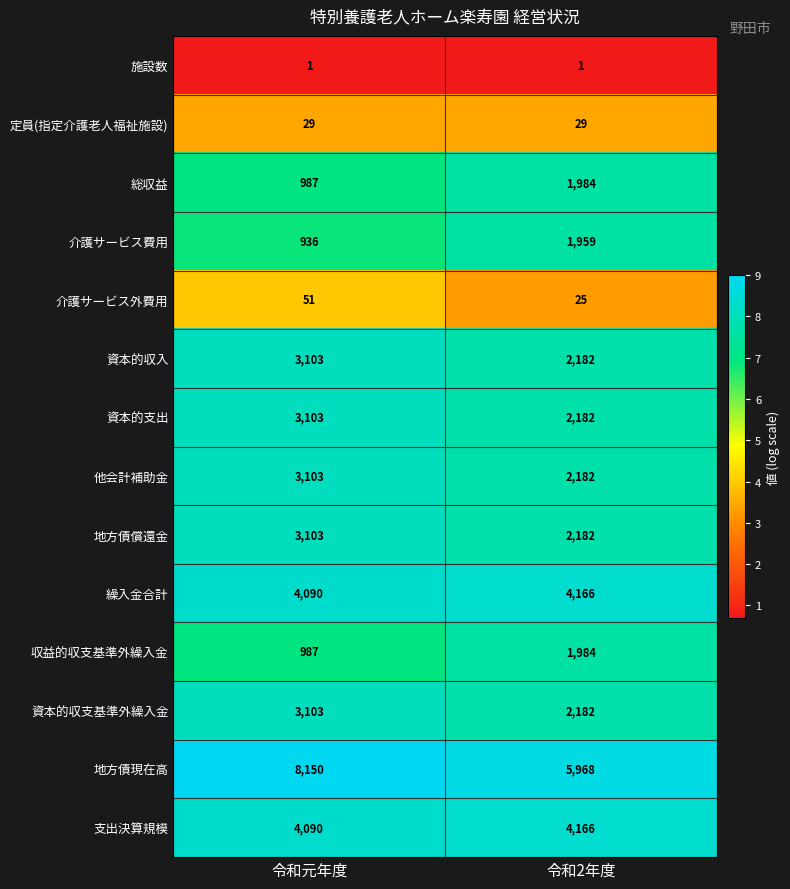

At which label is 支出決算規模 closest to 4128?

令和元年度